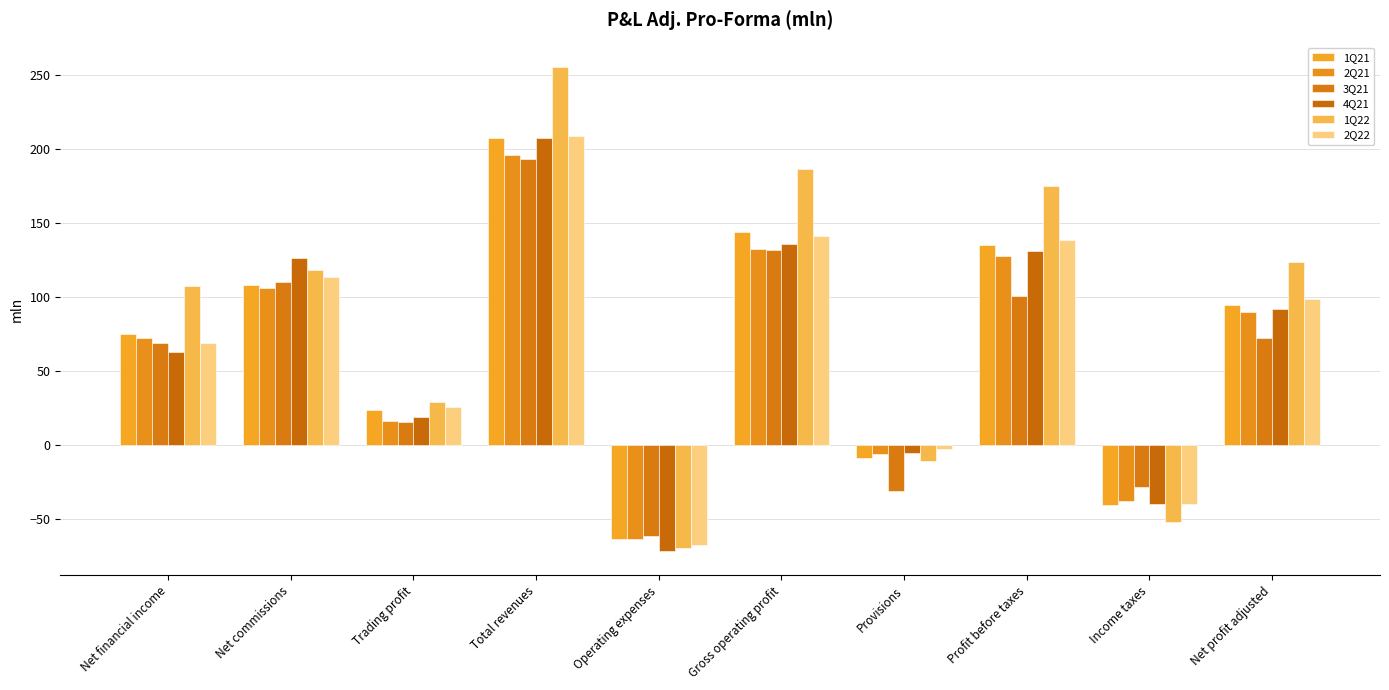

The 4Q21 series shows 39.7 at Net commissions. True or false?

False